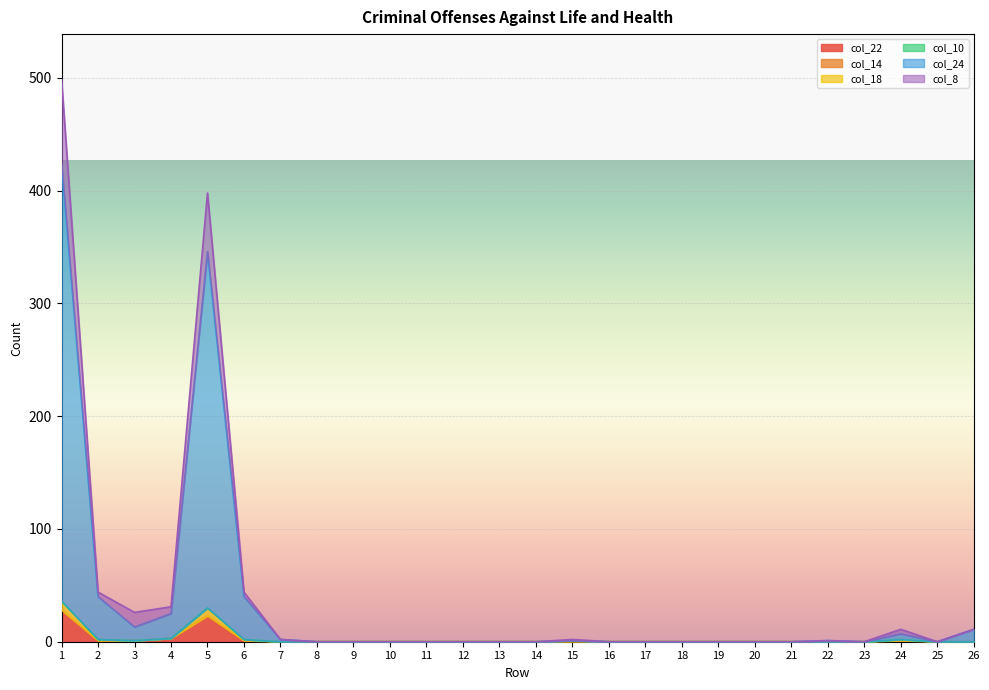

How many lines are shown in the chart?

6